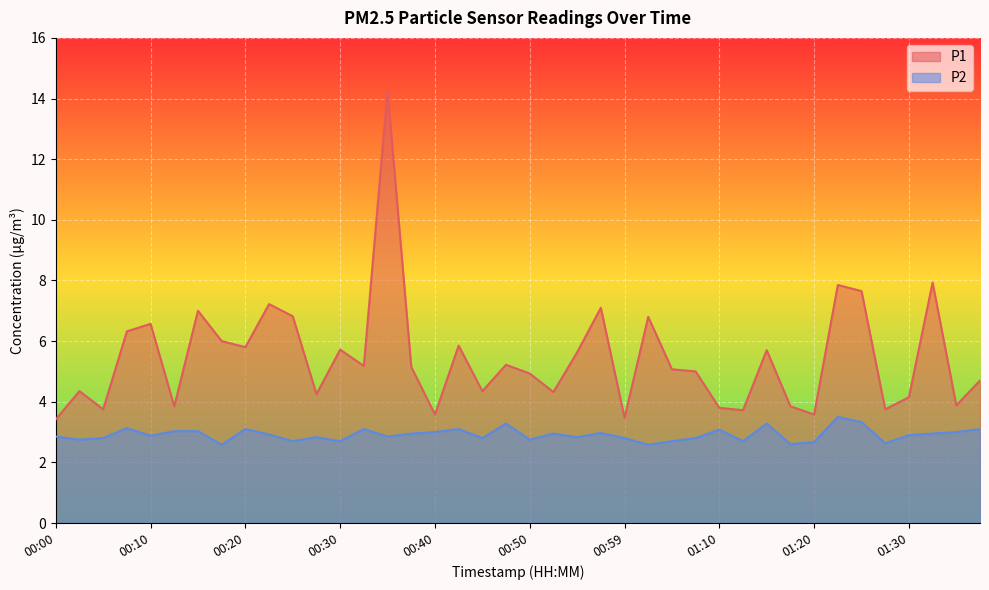

Which series changed the most between 00:00 and 00:27?

P1